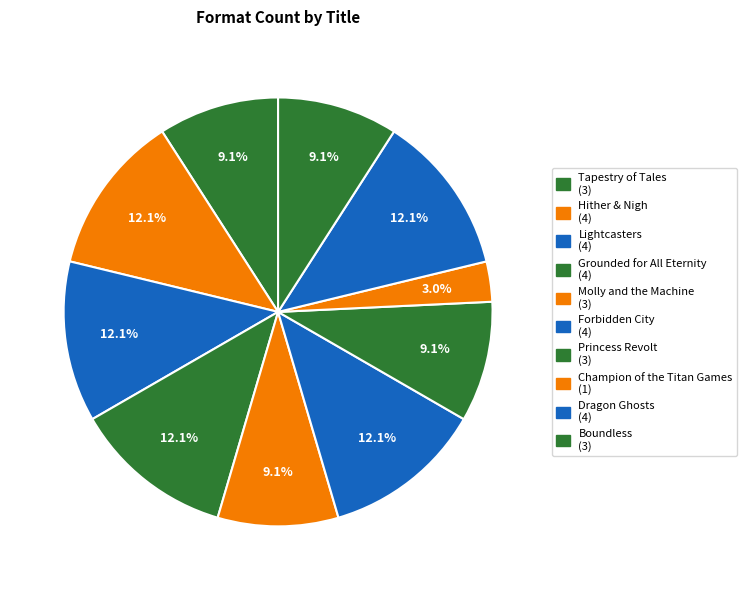

Is it true that Boundless is 9% of the pie?

True